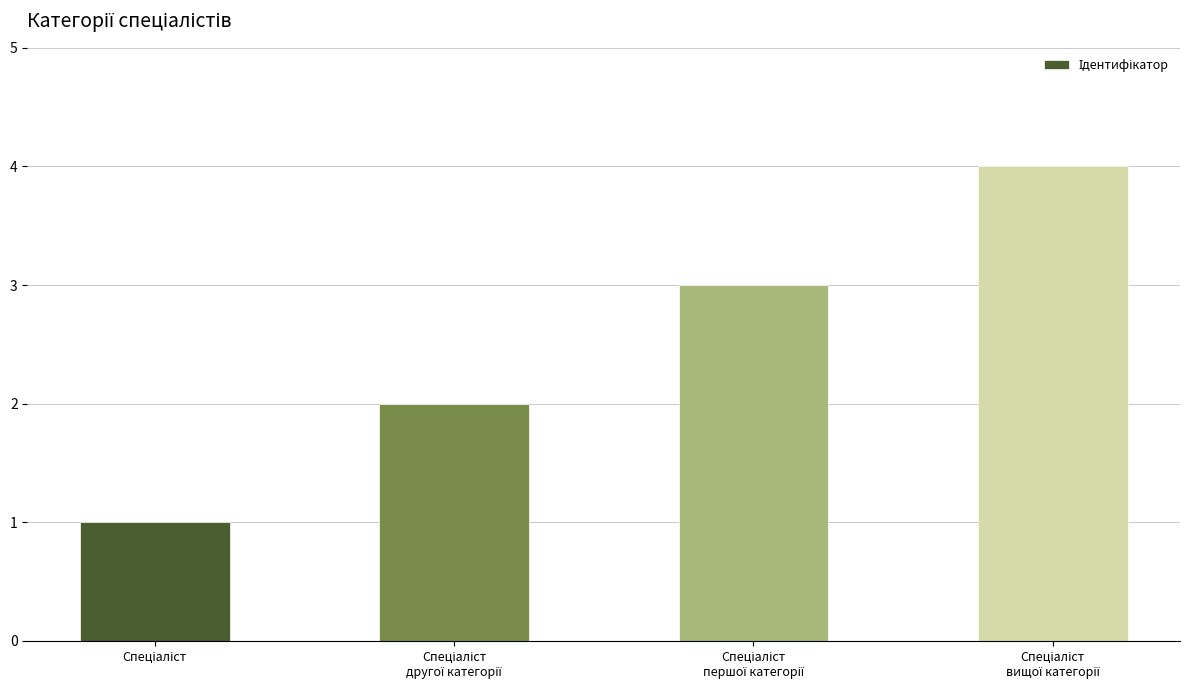

How many values are between 2 and 4?

3